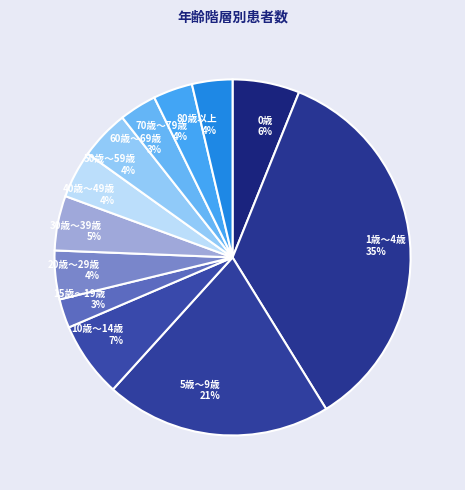

True or false: 60歳～69歳 accounts for 3% of the total.

True